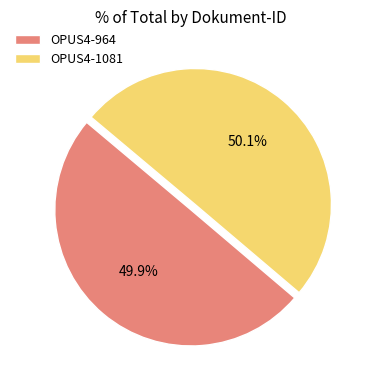

Does any single category account for the majority?

Yes